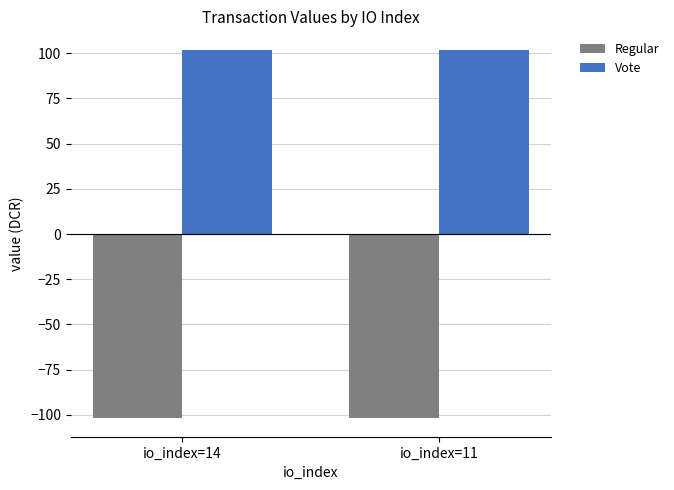

What is the sum of the Vote values at io_index=14 and io_index=11?

203.8